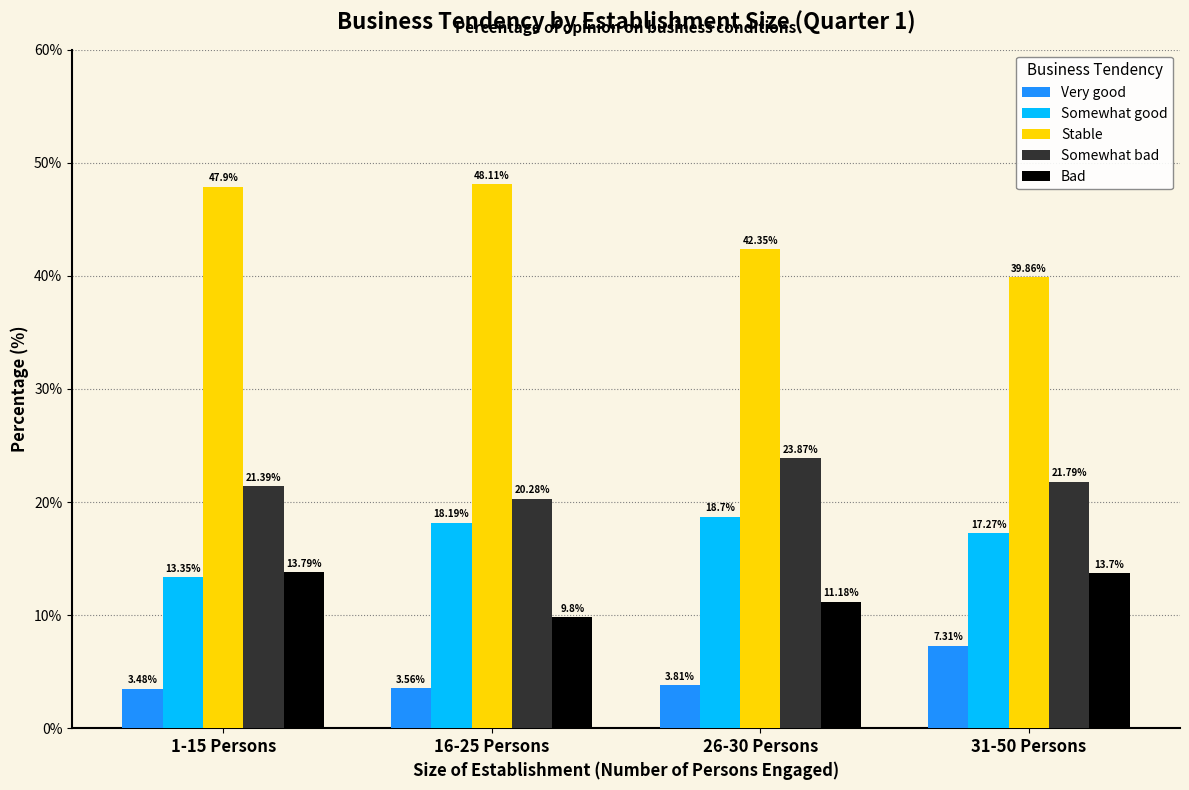

How many values in the Somewhat good series are below 18?

2